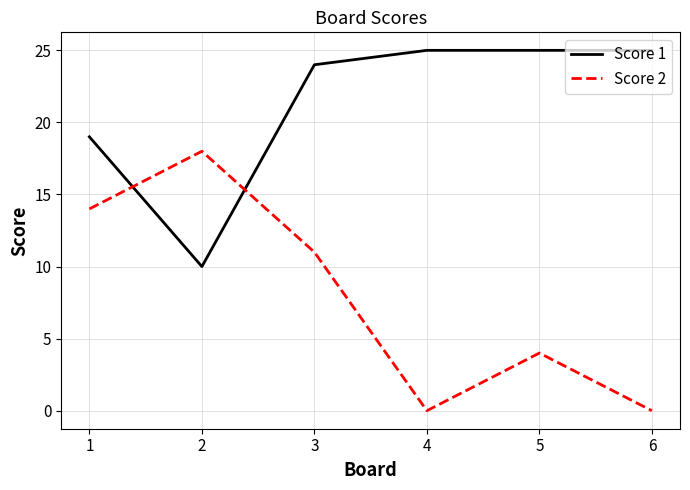

How many values in the Score 2 series are below 11?

3